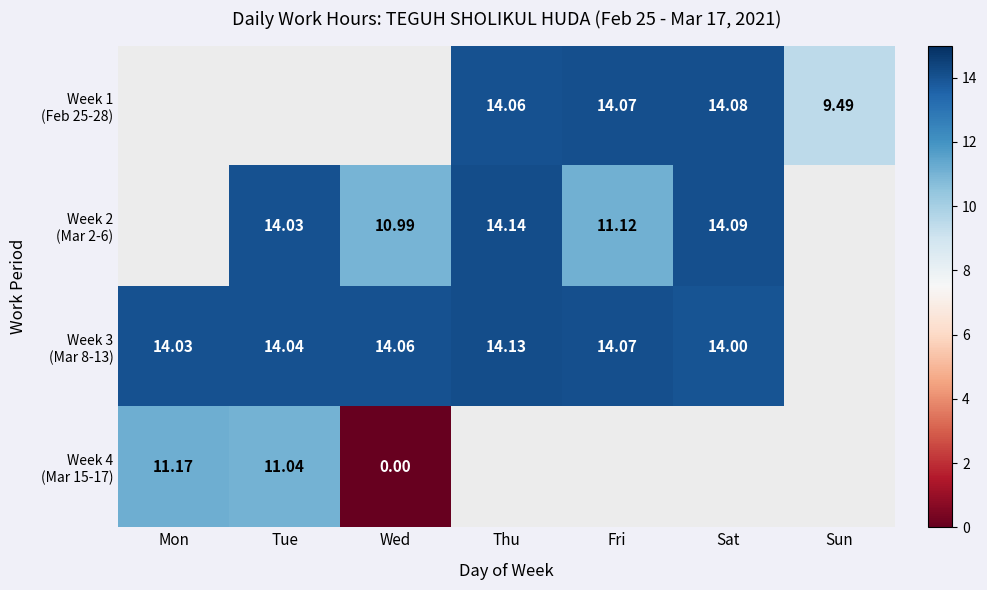

At which label is Week 4 (Mar 15-17) closest to 5?

Wed